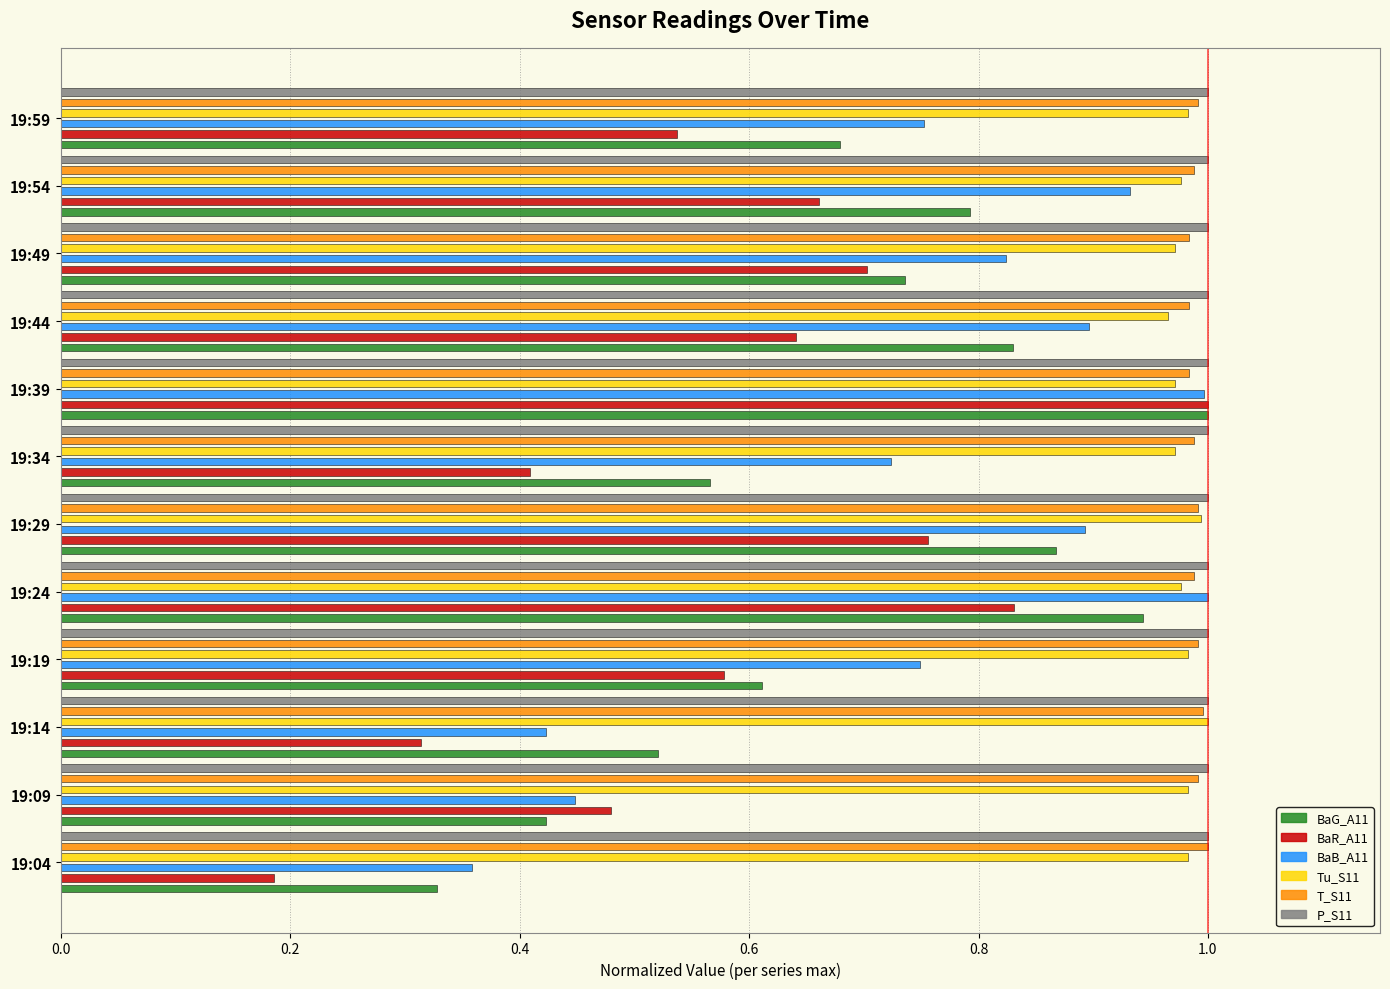

Is the value of Tu_S11 at 7 greater than the value of BaG_A11 at 0.8?

Yes